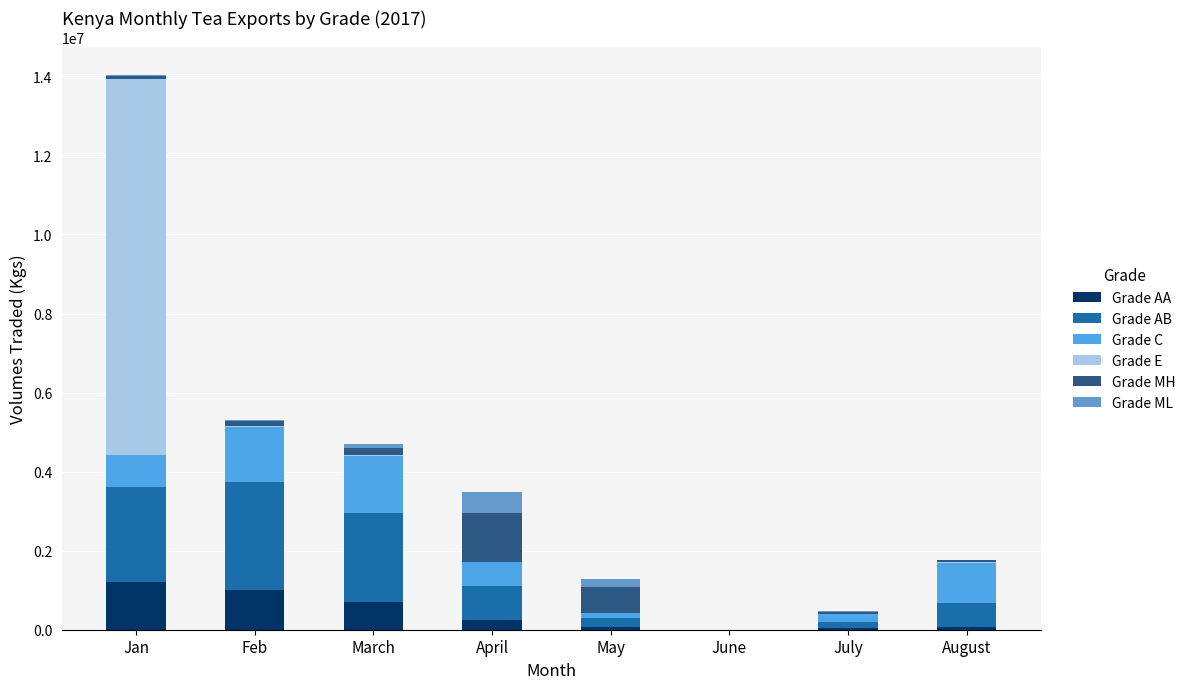

What is the label of the 4th bar from the left?

April